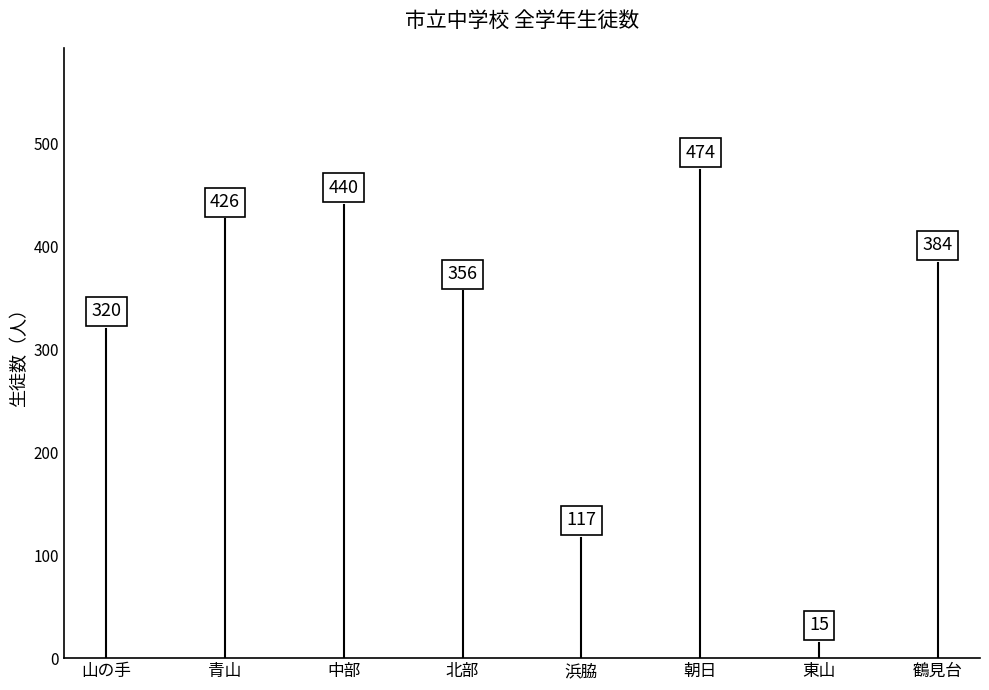

Where does the data first go above 384?

青山